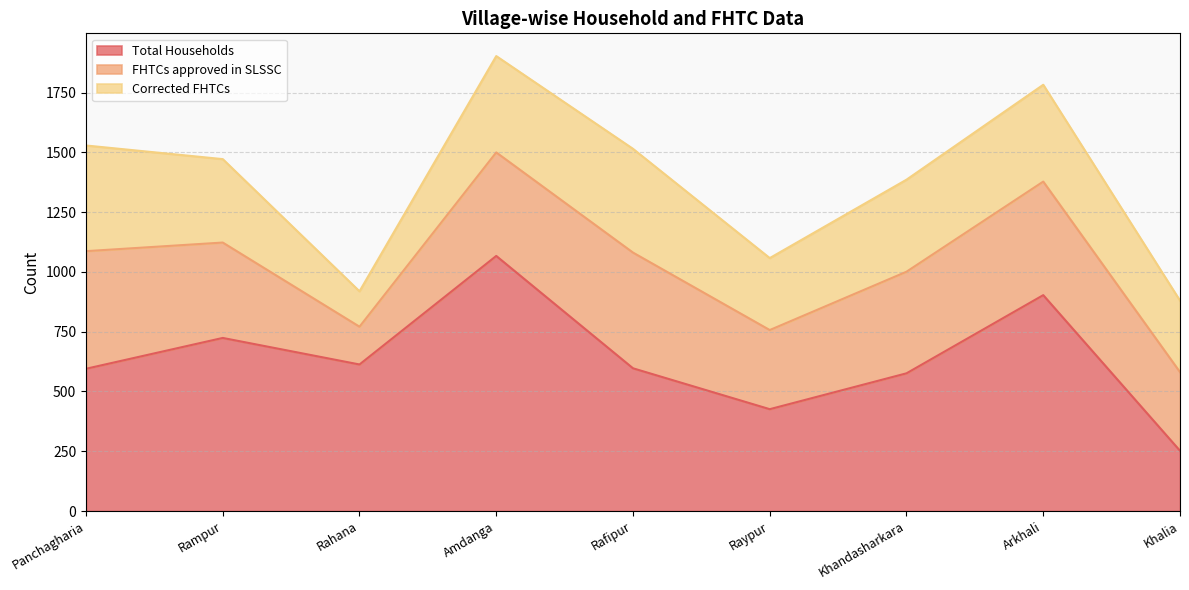

Where is the first local maximum for FHTCs approved in SLSSC?

Rafipur